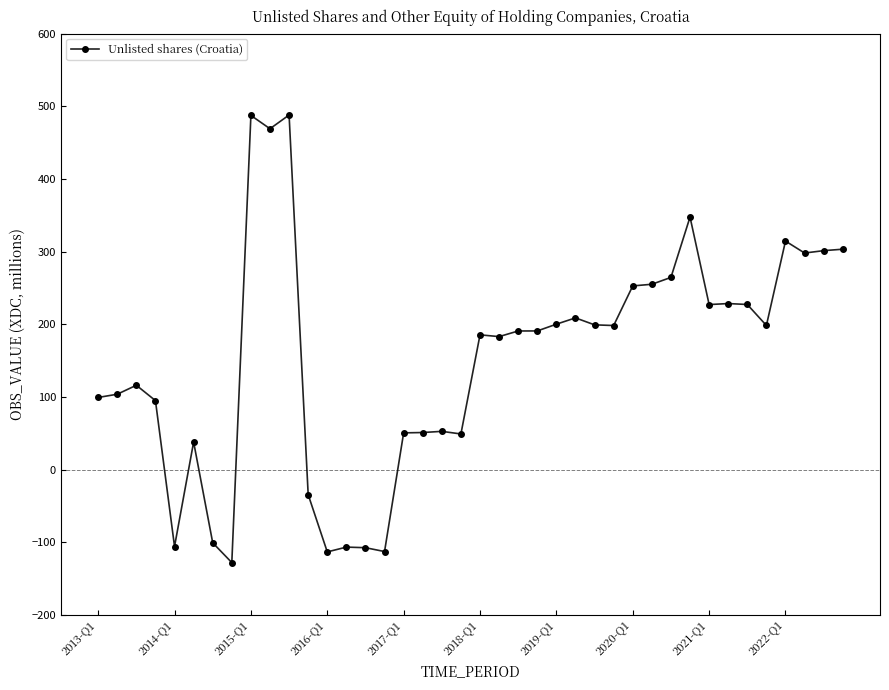

What is the average value?

151.7